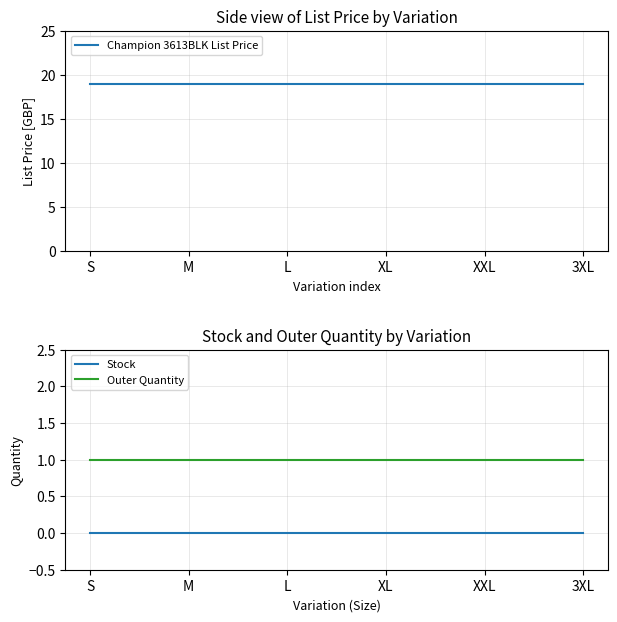

Reading left to right, list all the values displayed in this chart.

Champion 3613BLK List Price: S=18.9	M=18.9	L=18.9	XL=18.9	XXL=18.9	3XL=18.9
Stock: S=0.0	M=0.0	L=0.0	XL=0.0	XXL=0.0	3XL=0.0
Outer Quantity: S=1.0	M=1.0	L=1.0	XL=1.0	XXL=1.0	3XL=1.0